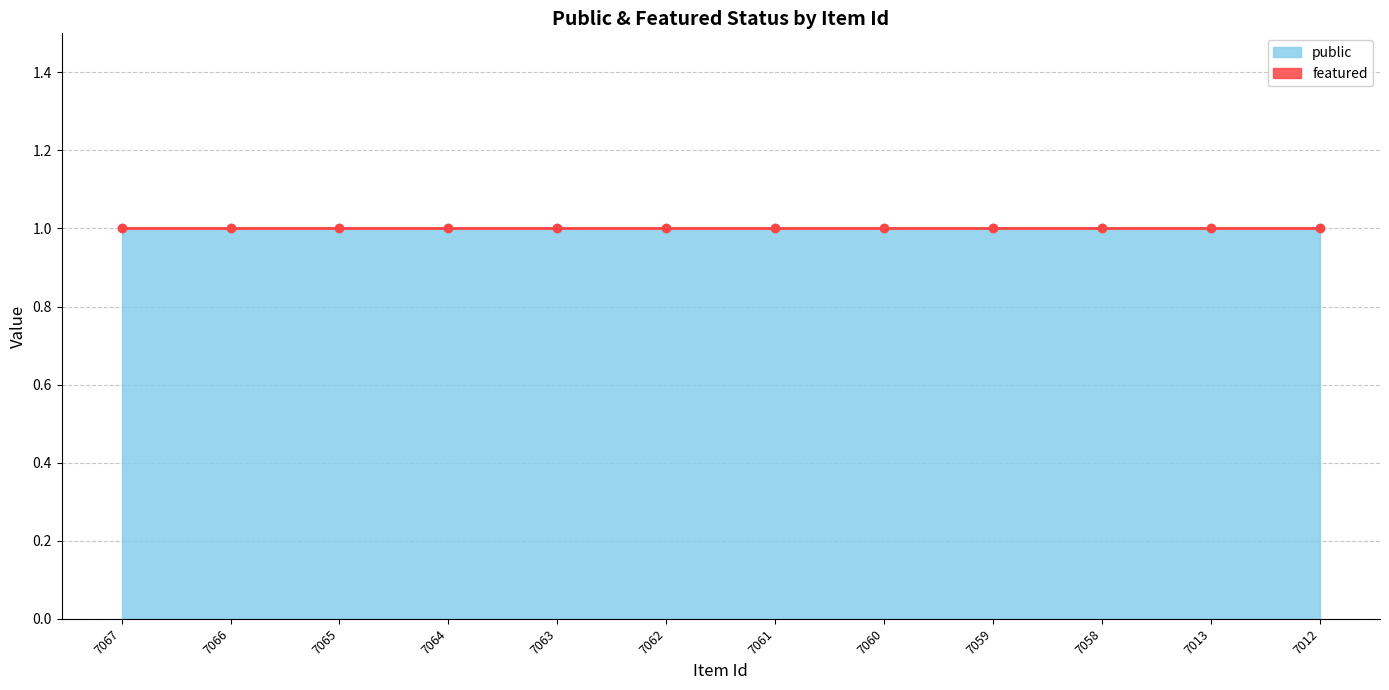

True or false: featured and public cross at least once.

False